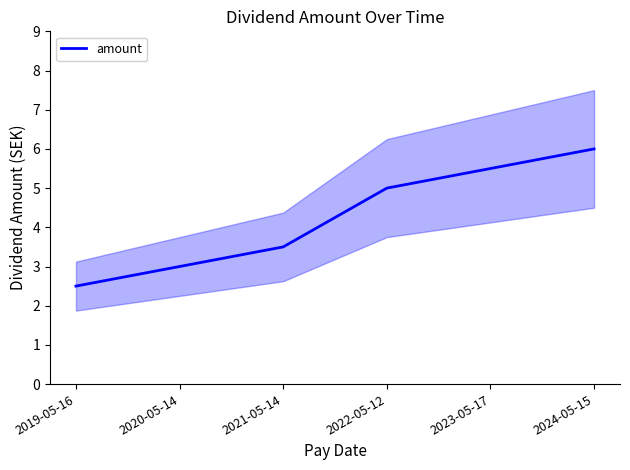

What is the smallest value displayed?

2.5